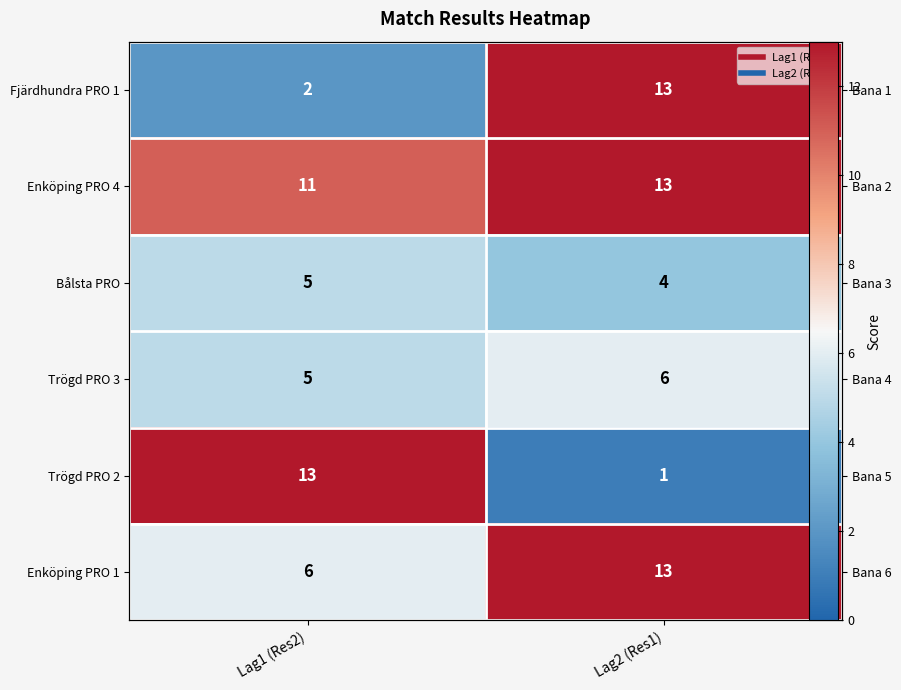

What is the average value of the Enköping PRO 1 series?

10